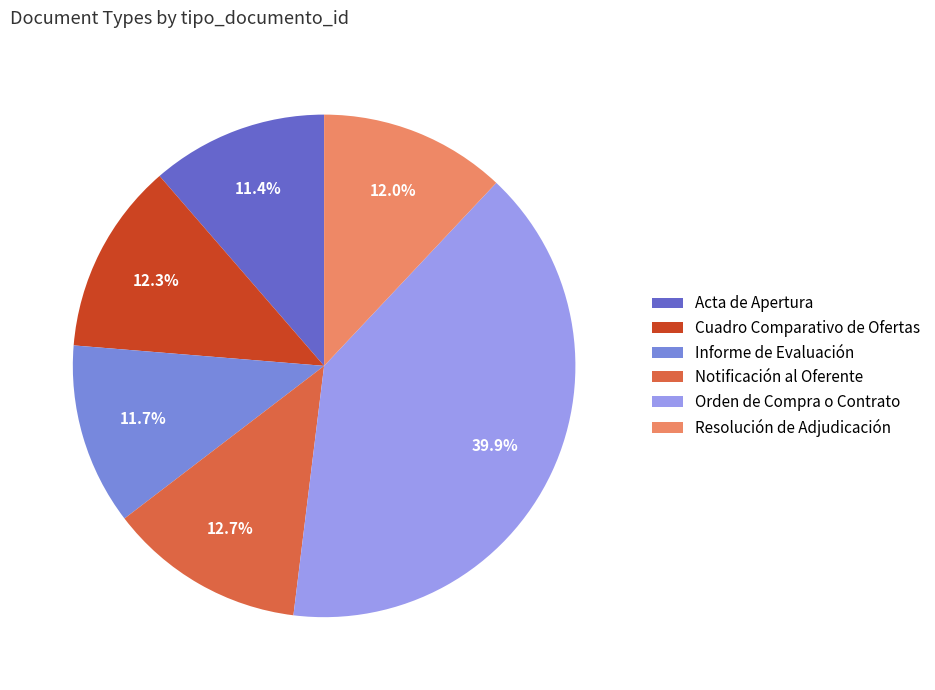

Which category has the biggest portion of the pie?

Orden de Compra o Contrato